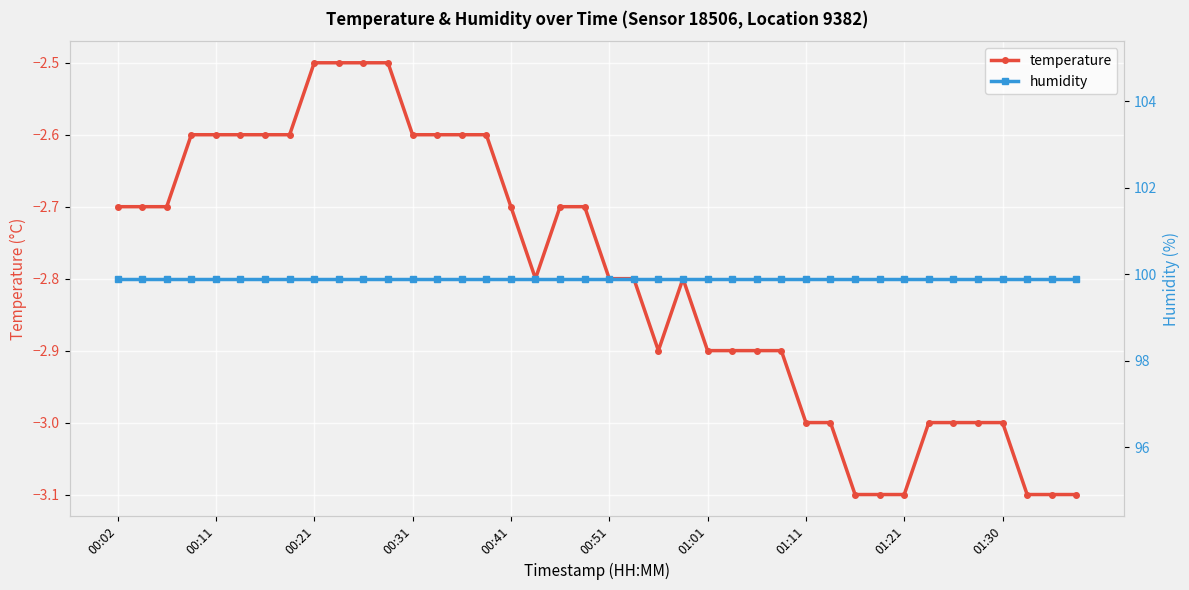

How many lines are shown in the chart?

2